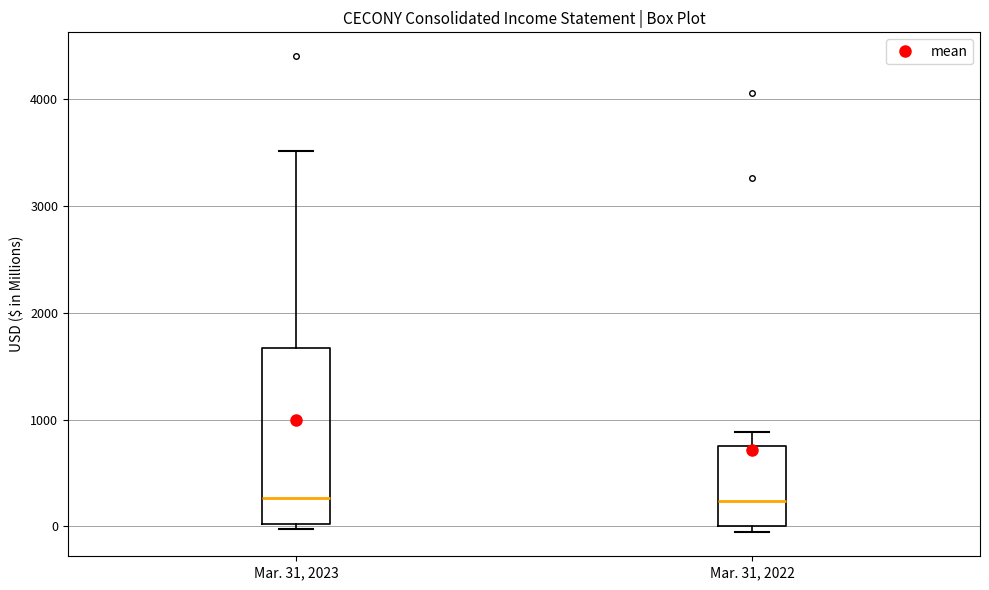

Comparing the boxes themselves (not the whiskers), which one is the tallest?

Mar. 31, 2023